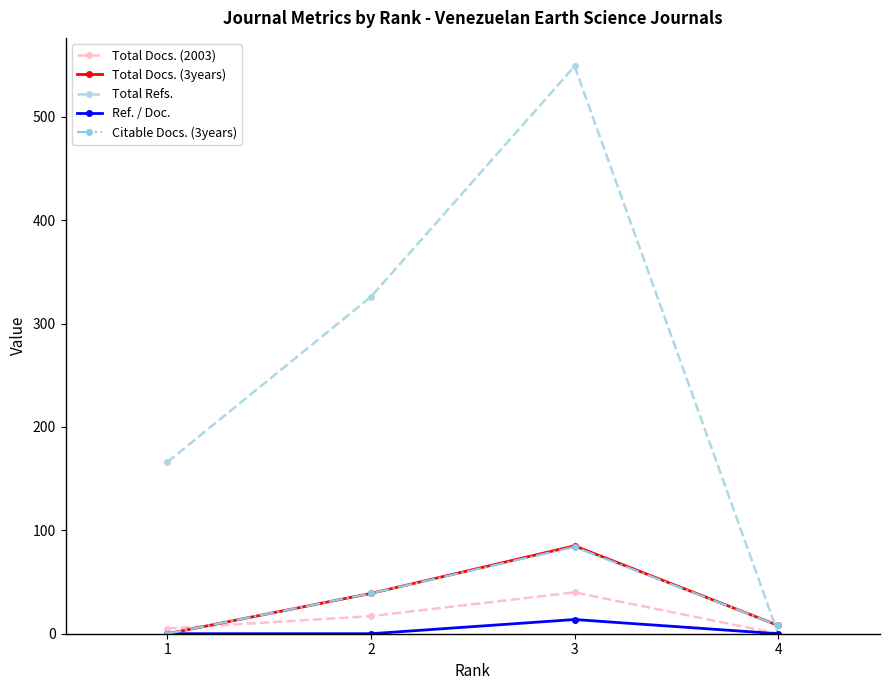

How many lines are shown in the chart?

5